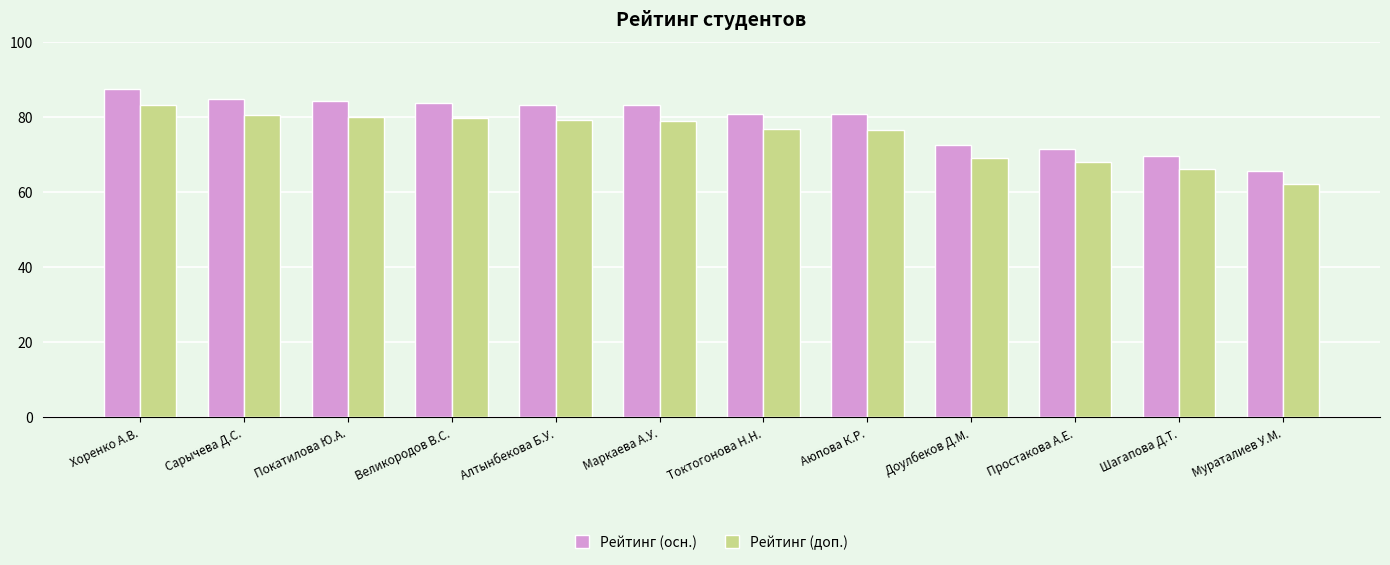

What is the label of the 6th bar from the left?

Маркаева А.У.